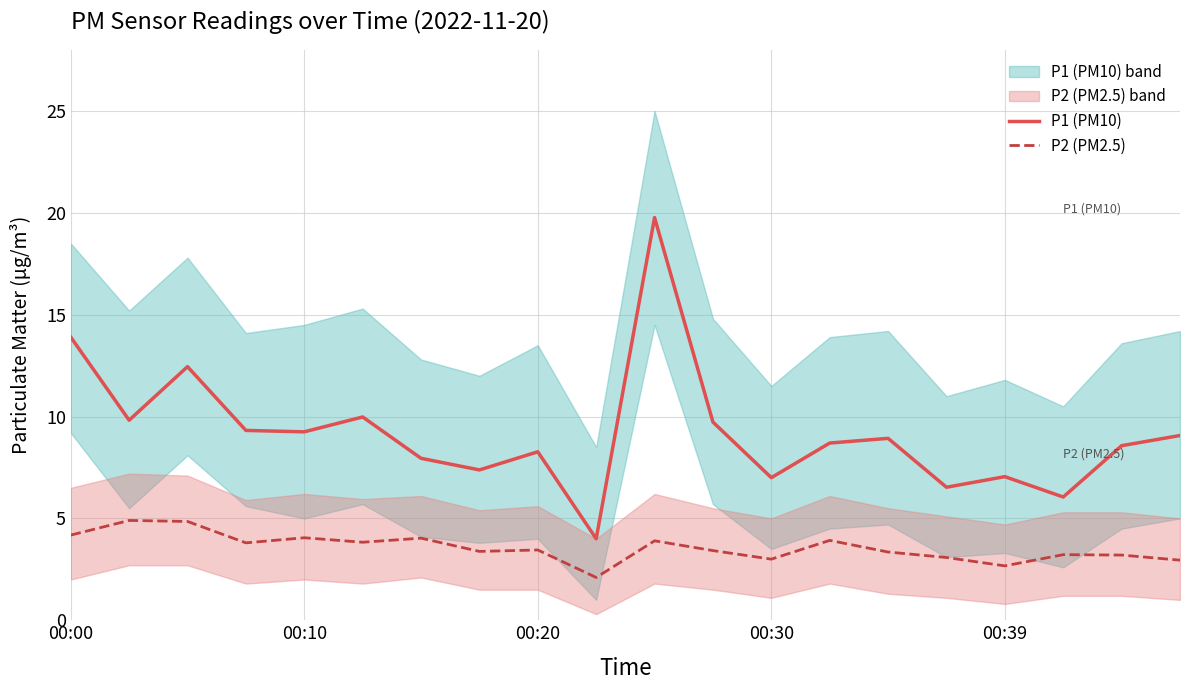

True or false: P2 (PM2.5) has a value of 2.7 at 00:39.

True